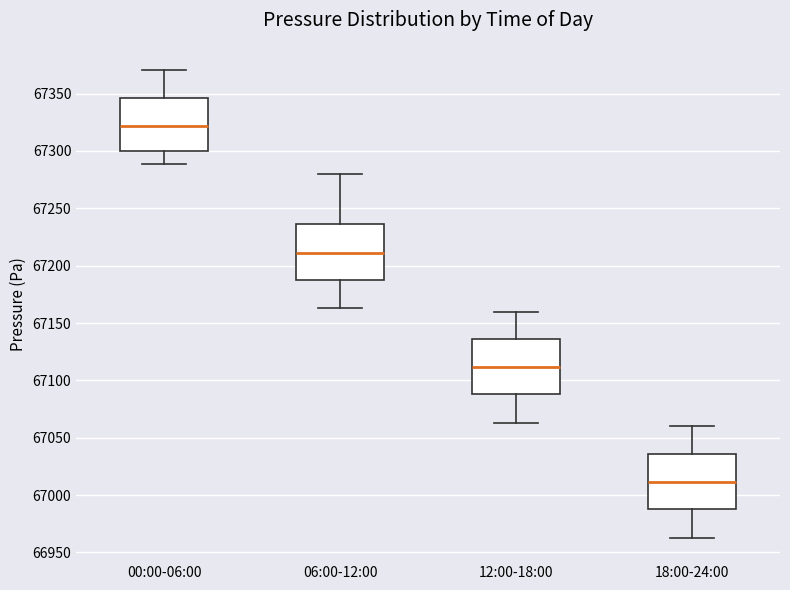

Reading left to right, read every box against the y-axis: the position of its median line, the range the box covers, and the ends of its whiskers. The values are not printed on the chart, so give them approximately, as read against the axis.

00:00-06:00: median 67320, box 67300 to 67345, whiskers 67290 to 67370
06:00-12:00: median 67210, box 67190 to 67235, whiskers 67165 to 67280
12:00-18:00: median 67110, box 67090 to 67135, whiskers 67065 to 67160
18:00-24:00: median 67010, box 66990 to 67035, whiskers 66965 to 67060